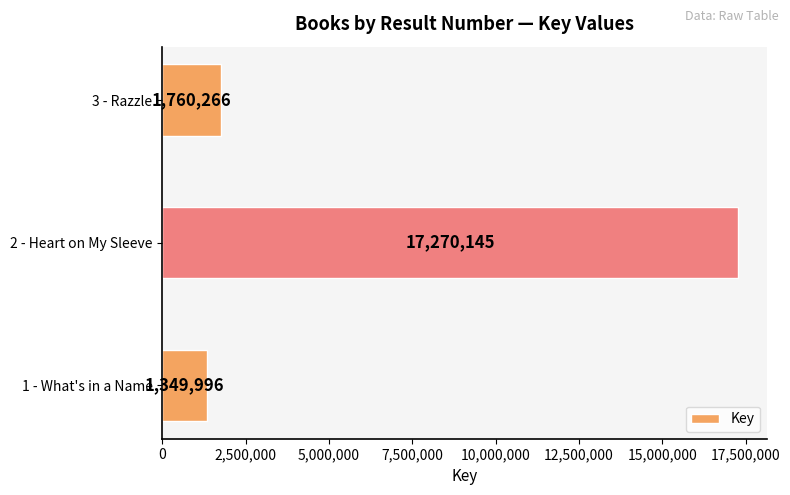

What is the average value?

6793469